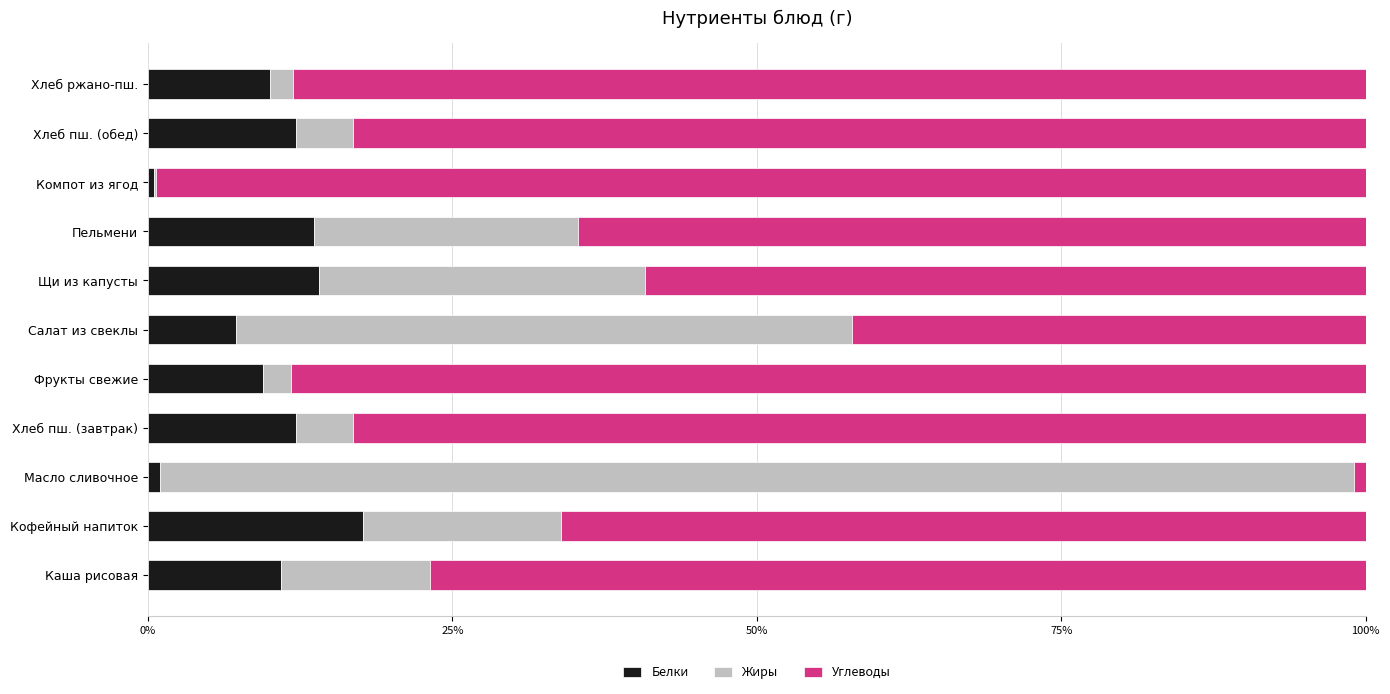

How many series are shown in this chart?

3